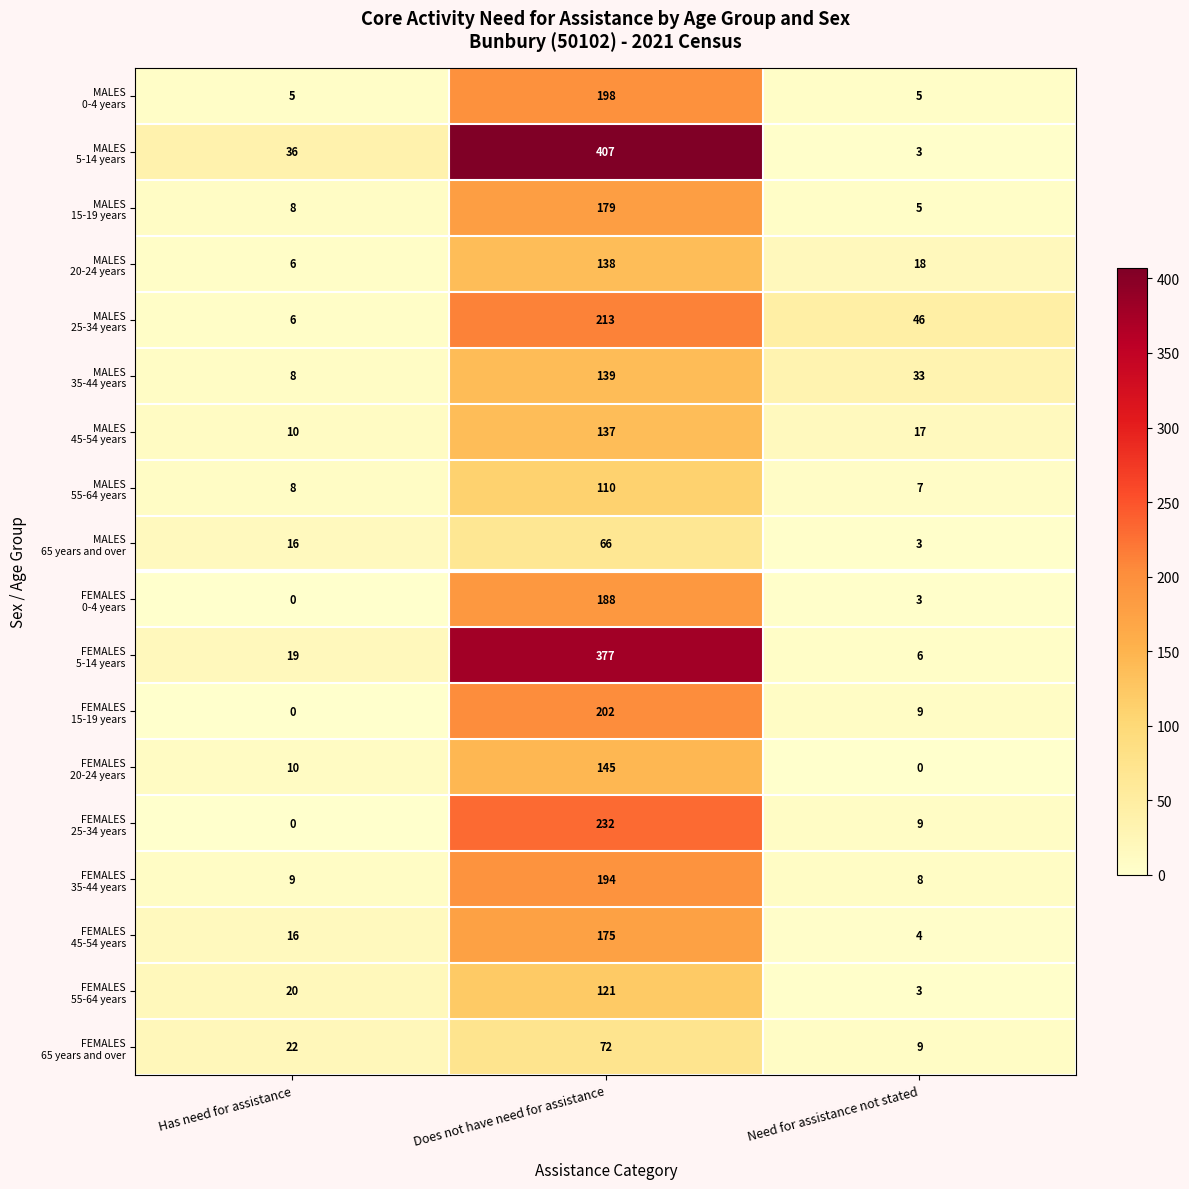

What is the total value across all series at Need for assistance not stated?

188